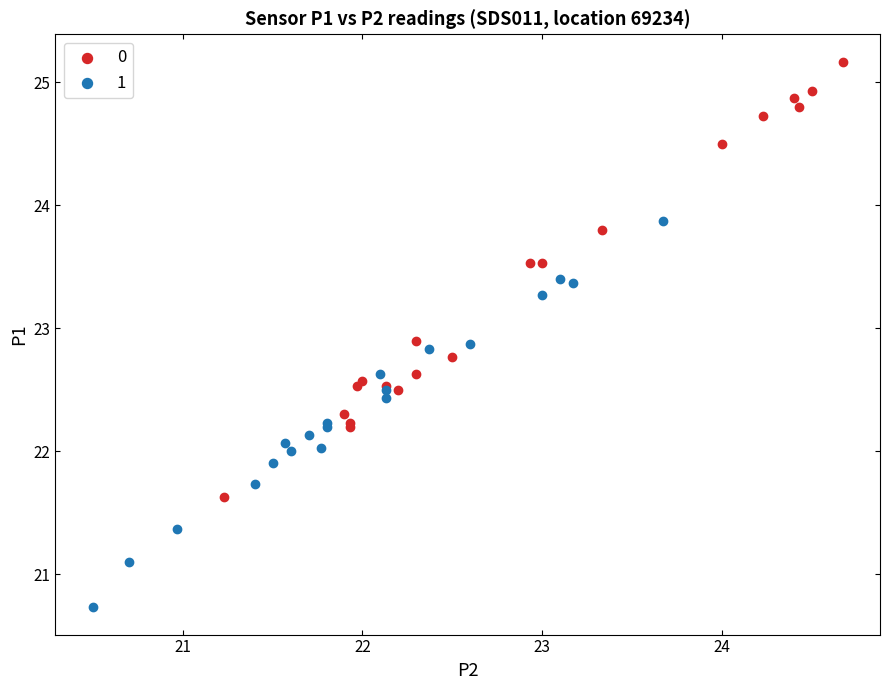

Which series has the largest Y range (max minus min)?

0